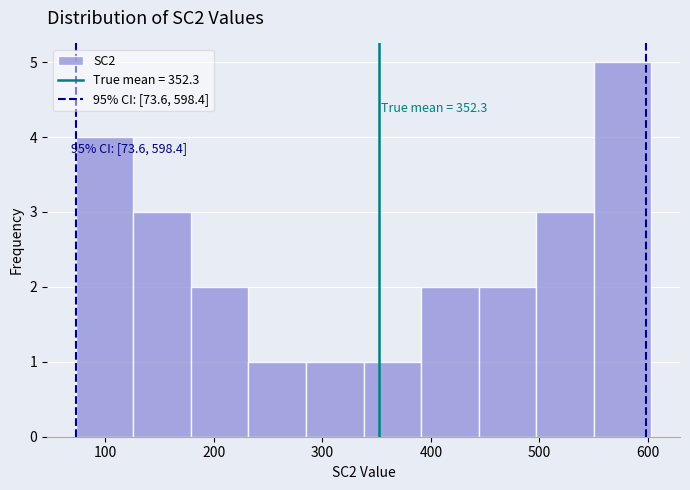

Over which range of the x-axis is the bar tallest?

550 to 603